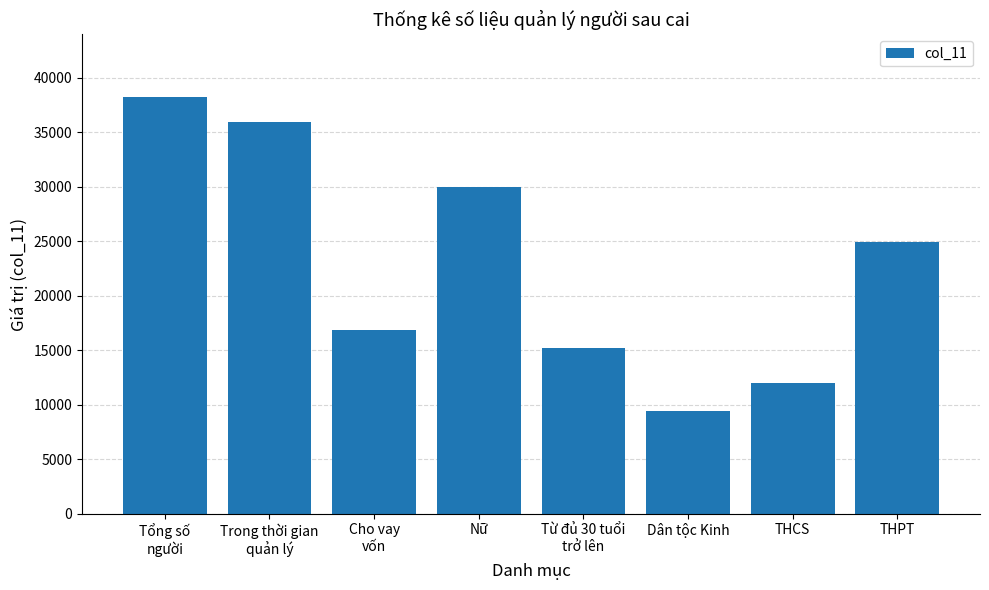

Read the value at Trong thời gian
quản lý.

35956